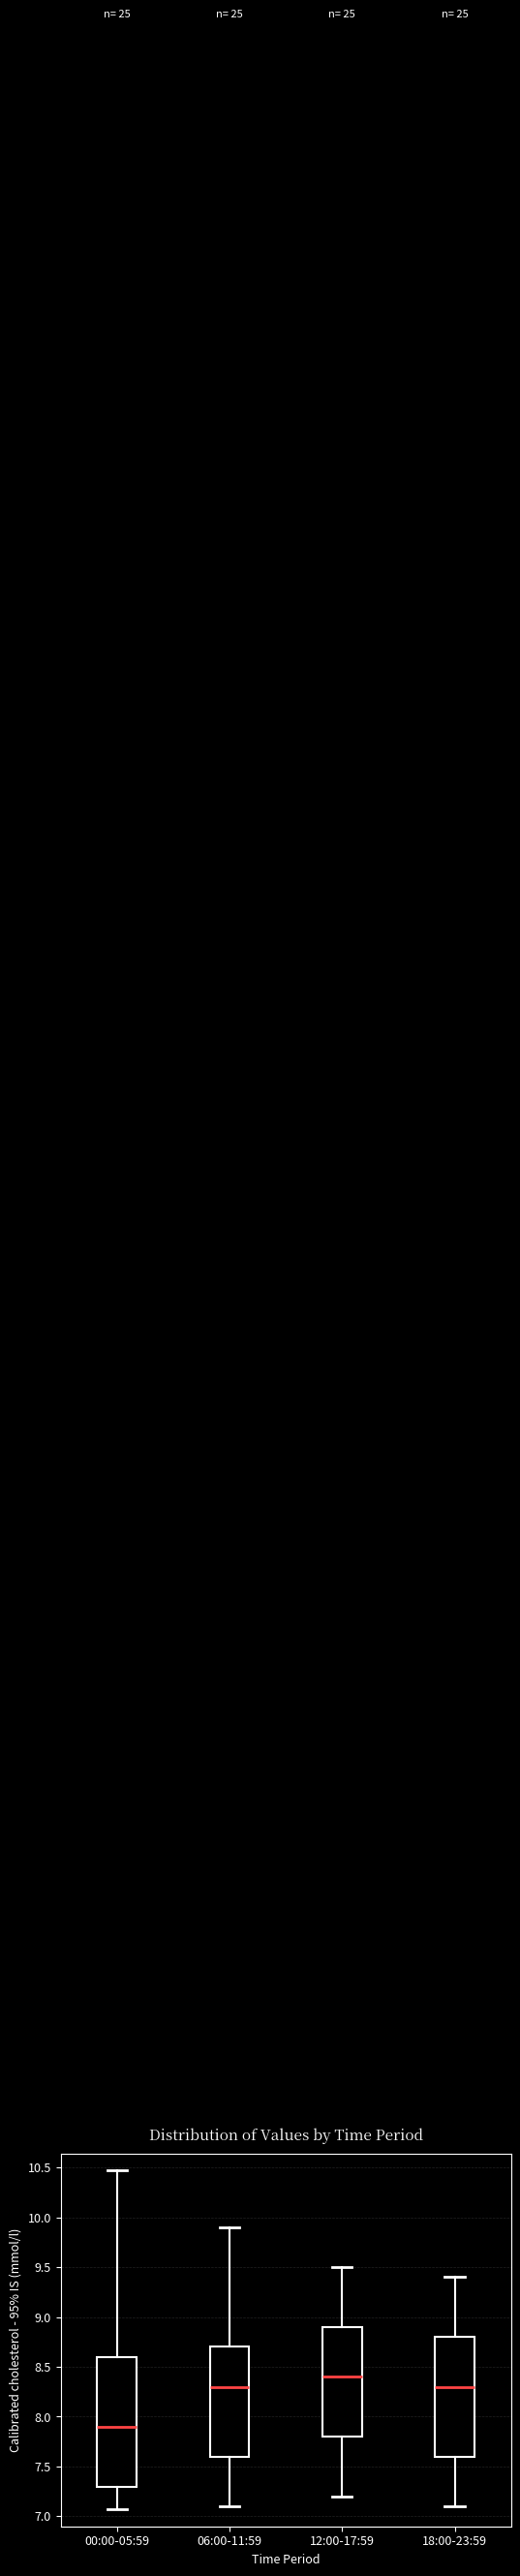

Where does the median line of the box for 18:00-23:59 sit on the y-axis? The values are not printed on the chart, so give them approximately, as read against the axis.

8.30